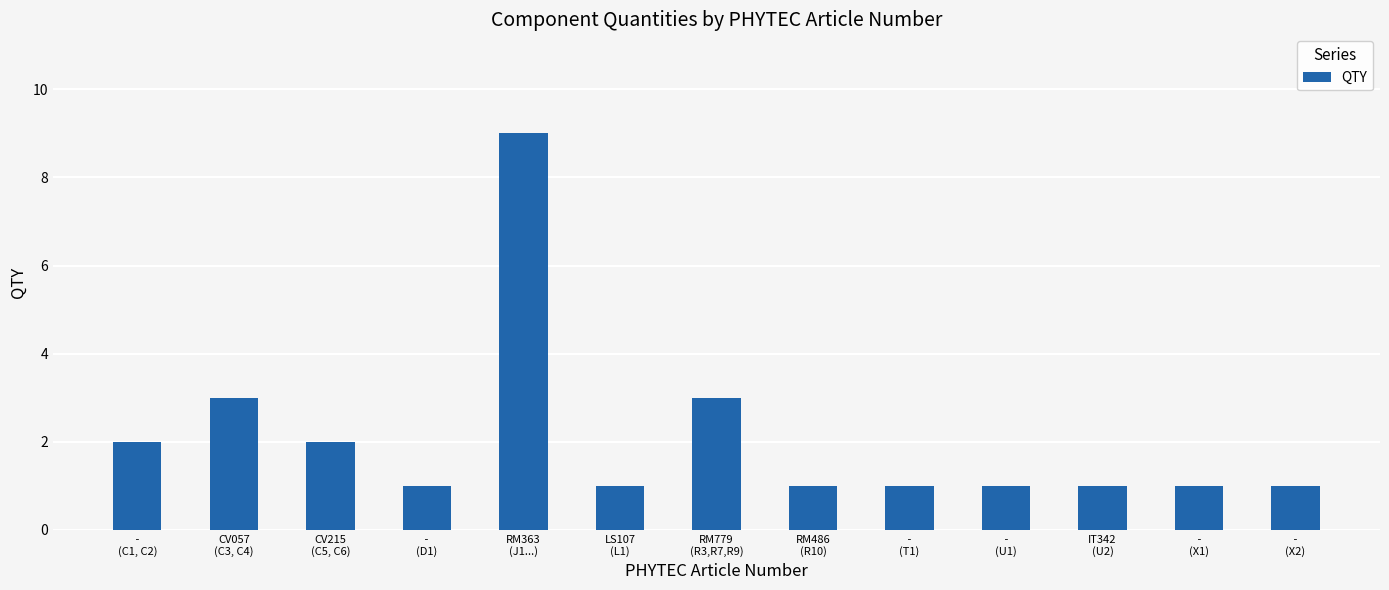

True or false: the data shows 16 at RM363
(J1...).

False